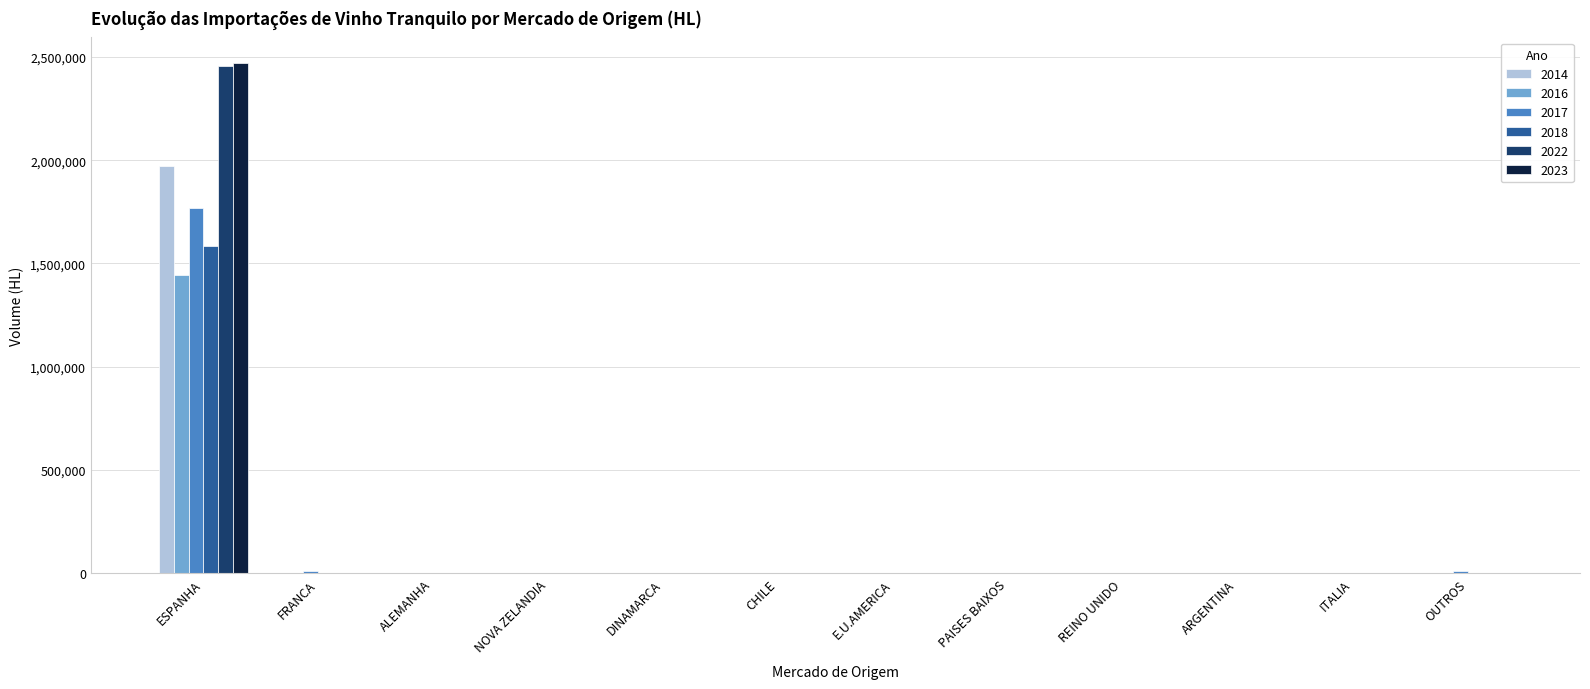

How many values in the 2017 series exceed 397?

6